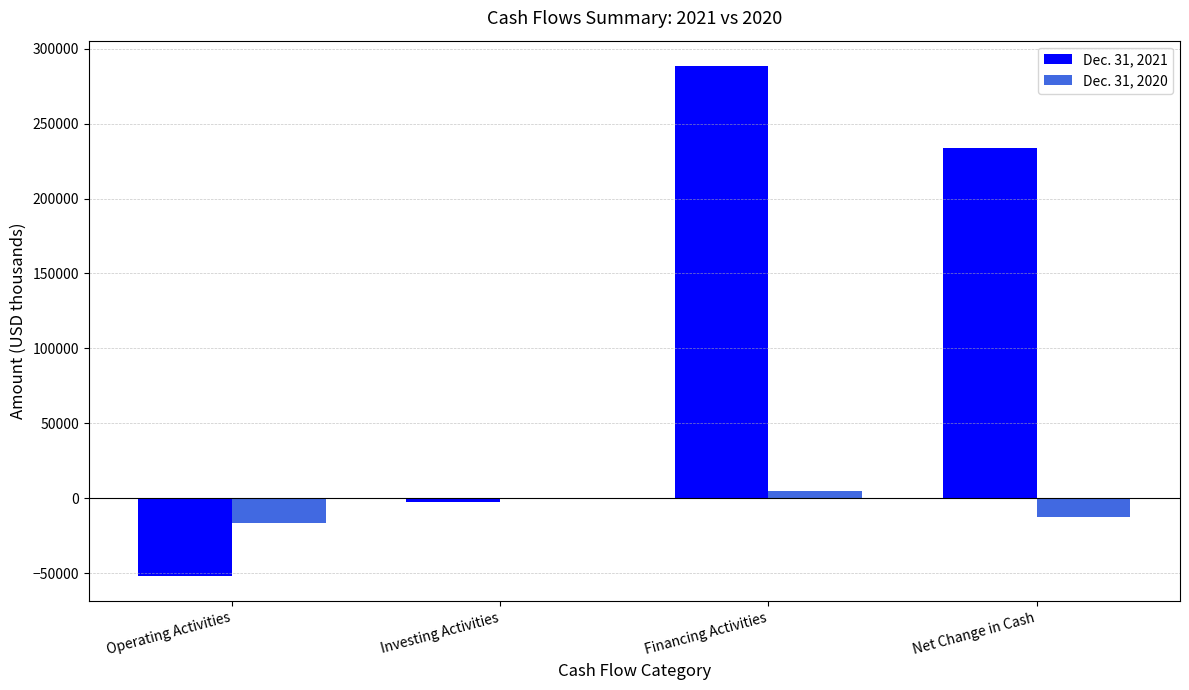

True or false: Dec. 31, 2021 has a value of 233838 at Net Change in Cash.

True